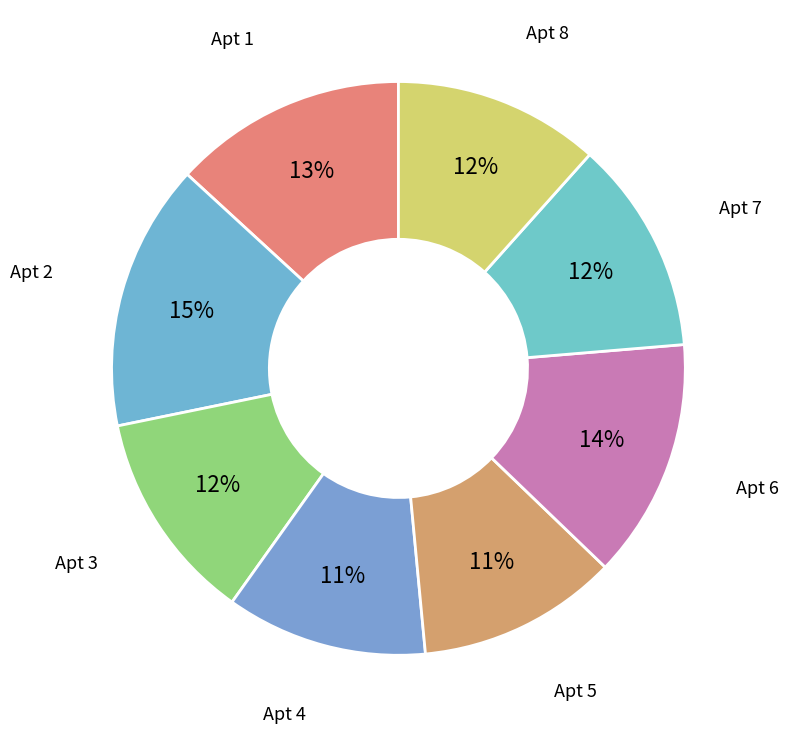

Which slice is the smallest?

5